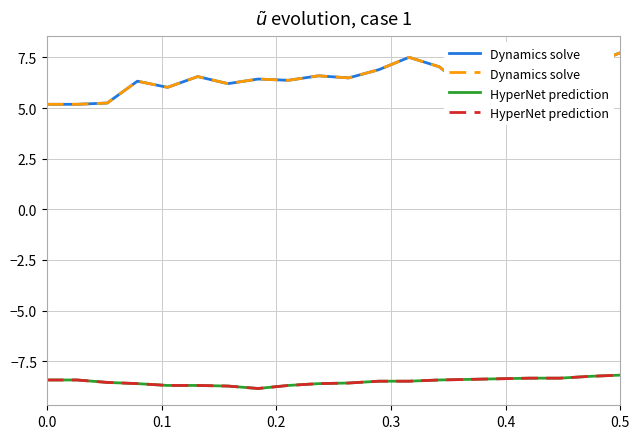

What is the value of the HyperNet prediction point at the 15th from the left?

-8.4